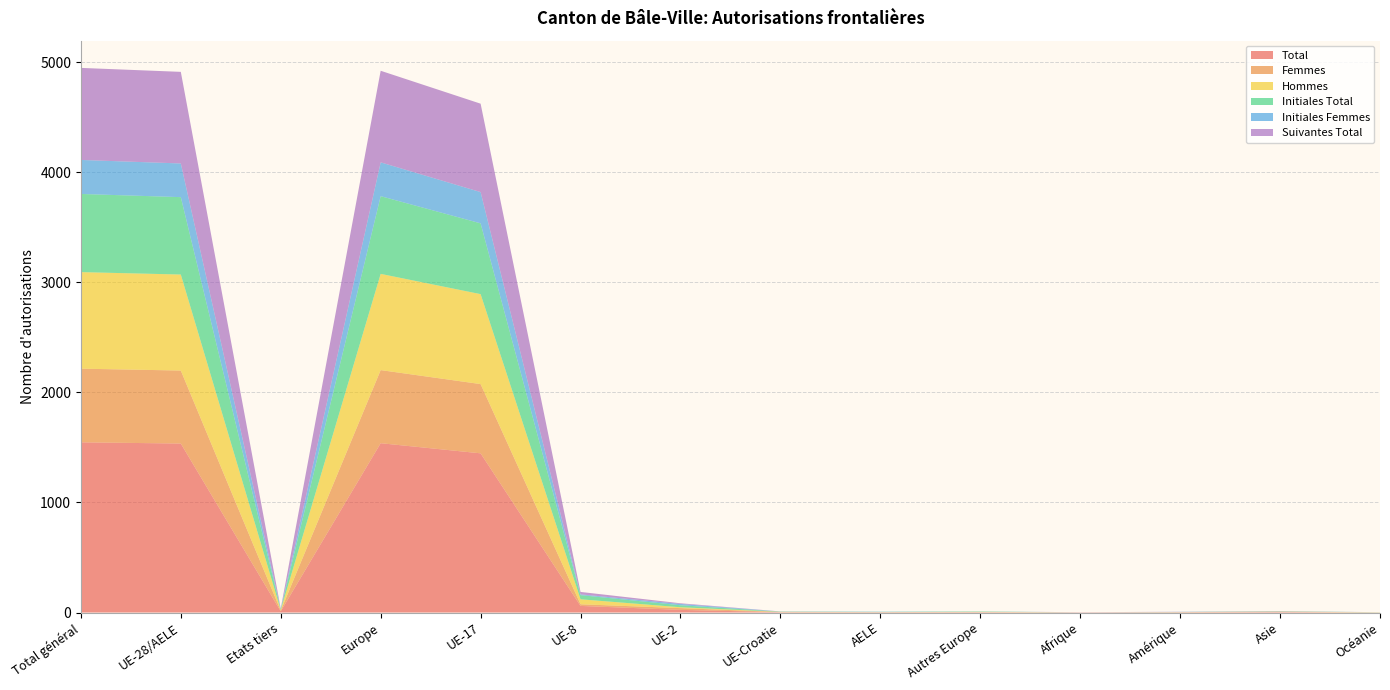

Reading left to right, what are all the values shown in this chart?

Total: 1546	1535	11	1538	1446	60	24	3	2	3	1	2	4	1
Femmes: 669	663	6	664	629	15	16	1	2	1	1	2	2	0
Hommes: 877	872	5	874	817	45	8	2	0	2	0	0	2	1
Initiales Total: 710	703	7	706	643	38	18	2	2	3	0	1	2	1
Initiales Femmes: 309	306	3	307	284	7	12	1	2	1	0	1	1	0
Suivantes Total: 836	832	4	832	803	22	6	1	0	0	1	1	2	0